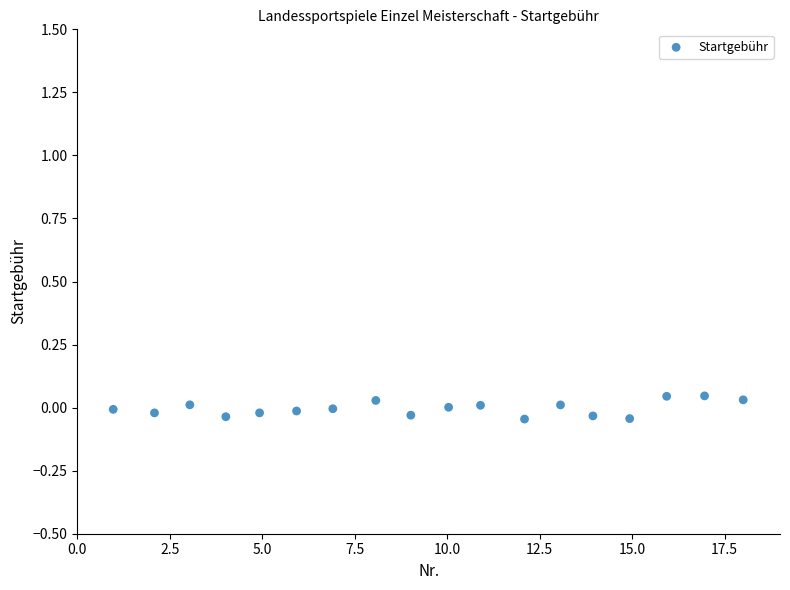

What is the range of X values (max minus min)?

17.0